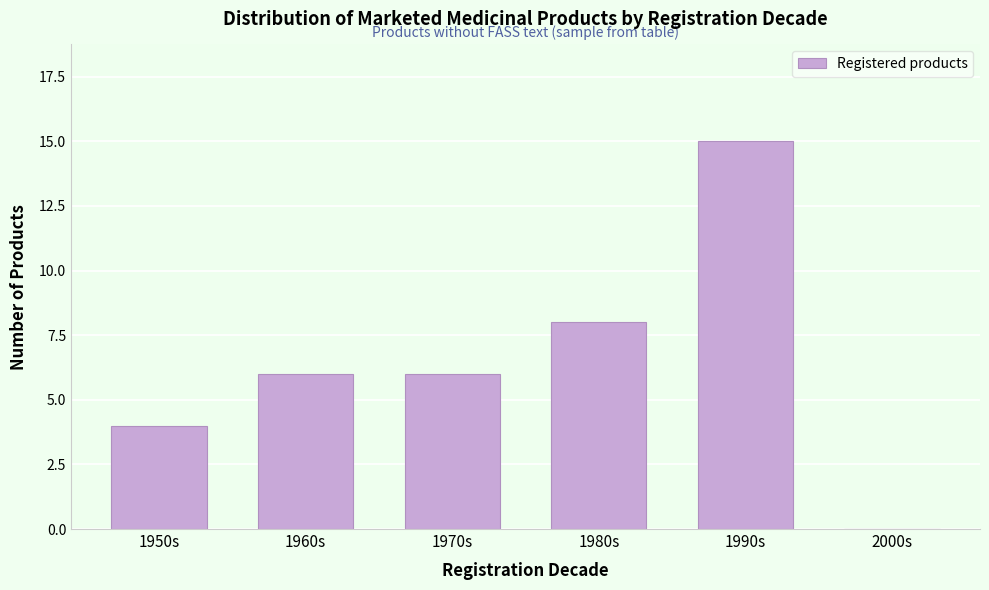

Reading left to right, what are all the values shown in this chart?

1950s=4	1960s=6	1970s=6	1980s=8	1990s=15	2000s=0